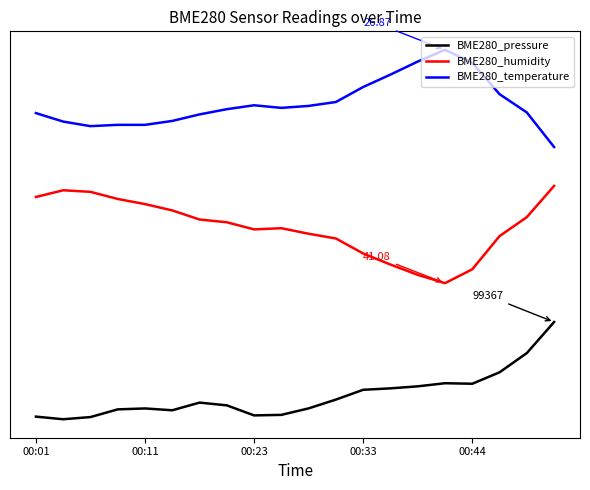

Is this an area chart (filled region under the line)?

No